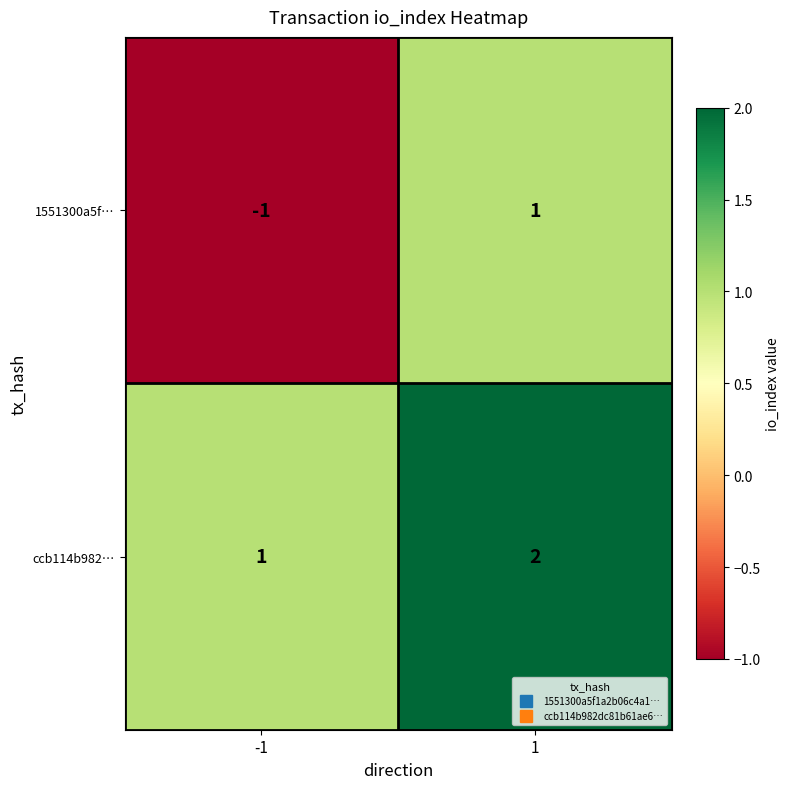

Which series changed the most between -1 and 1?

1551300a5f…